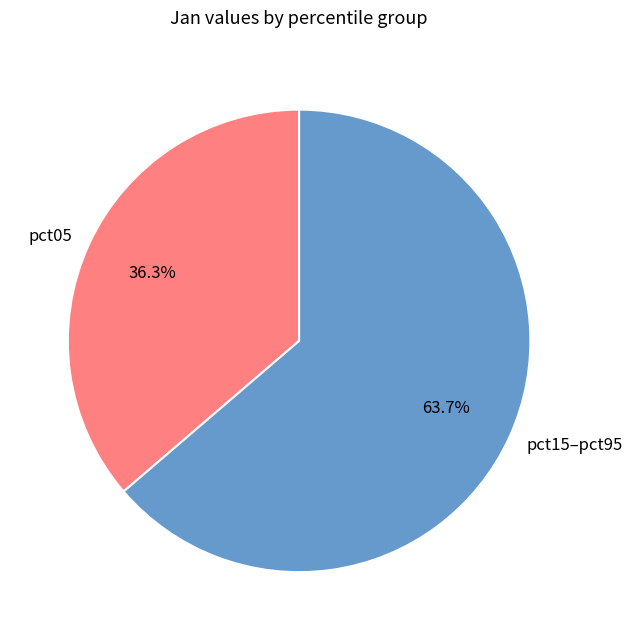

Approximately how many times larger is the value at pct15–pct95 compared to pct05?

1.8